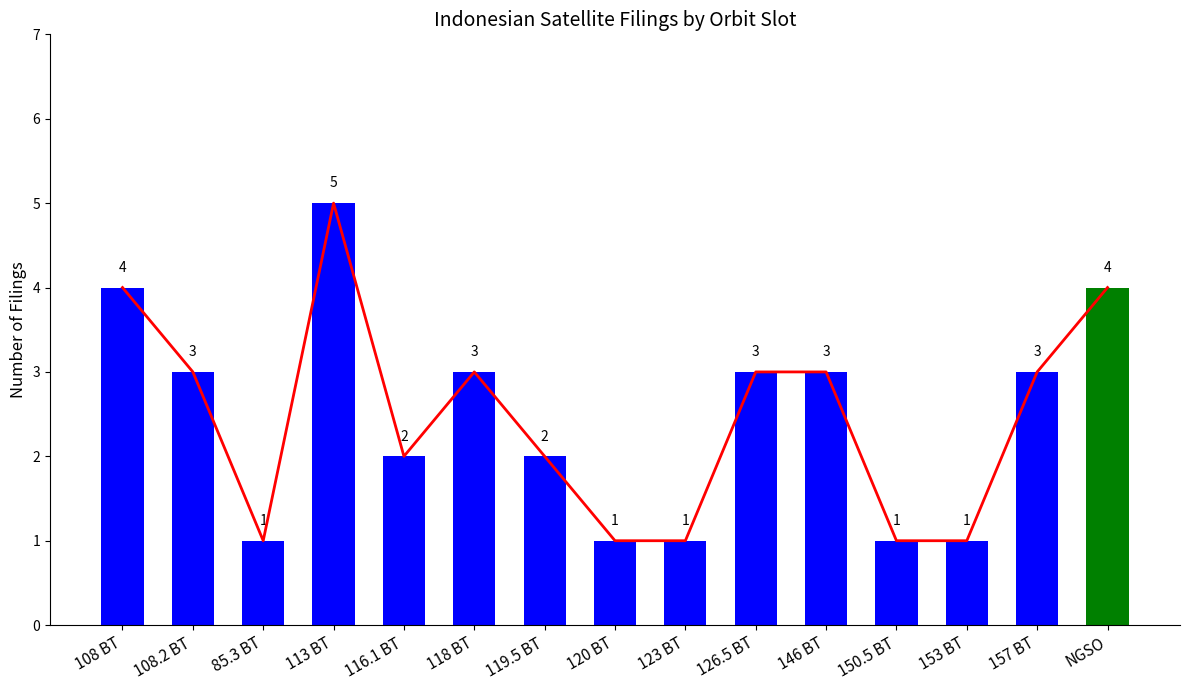

At which category is the sum across all series the highest?

113 BT